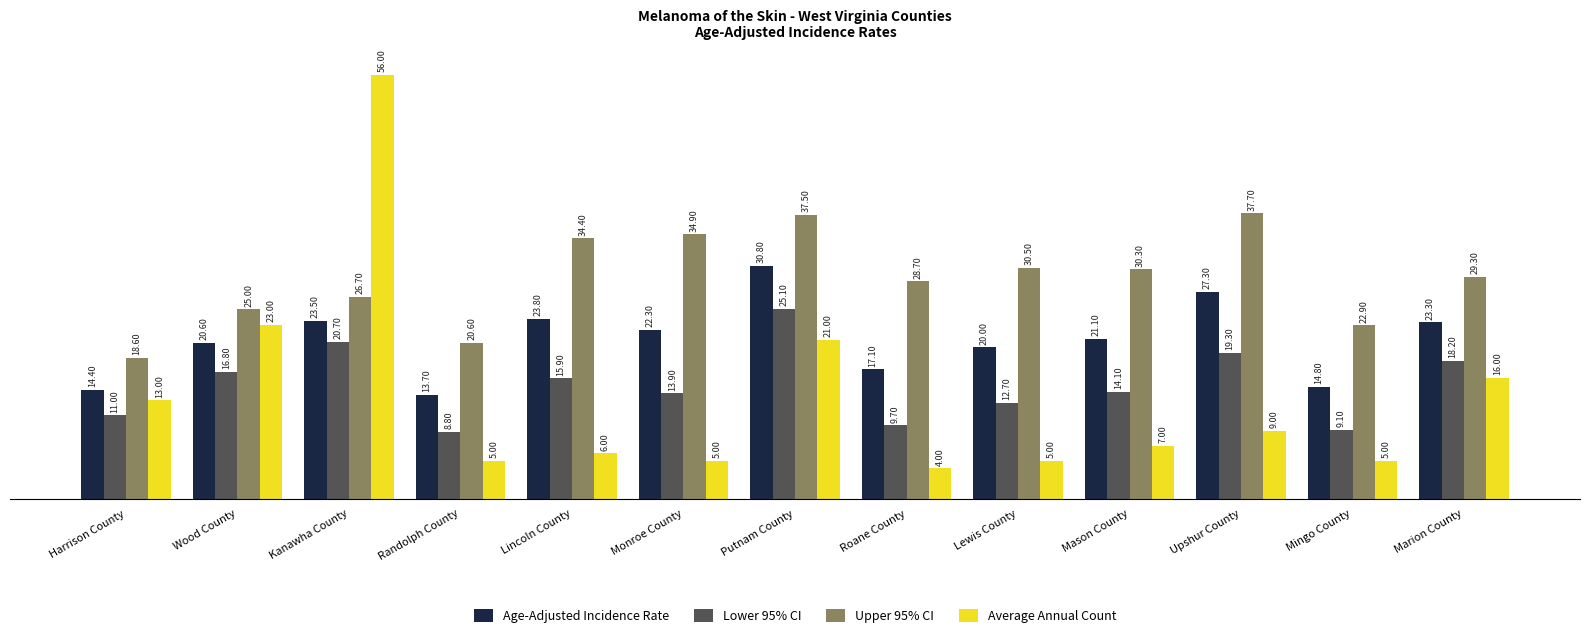

What is the sum of all Average Annual Count values?

175.0